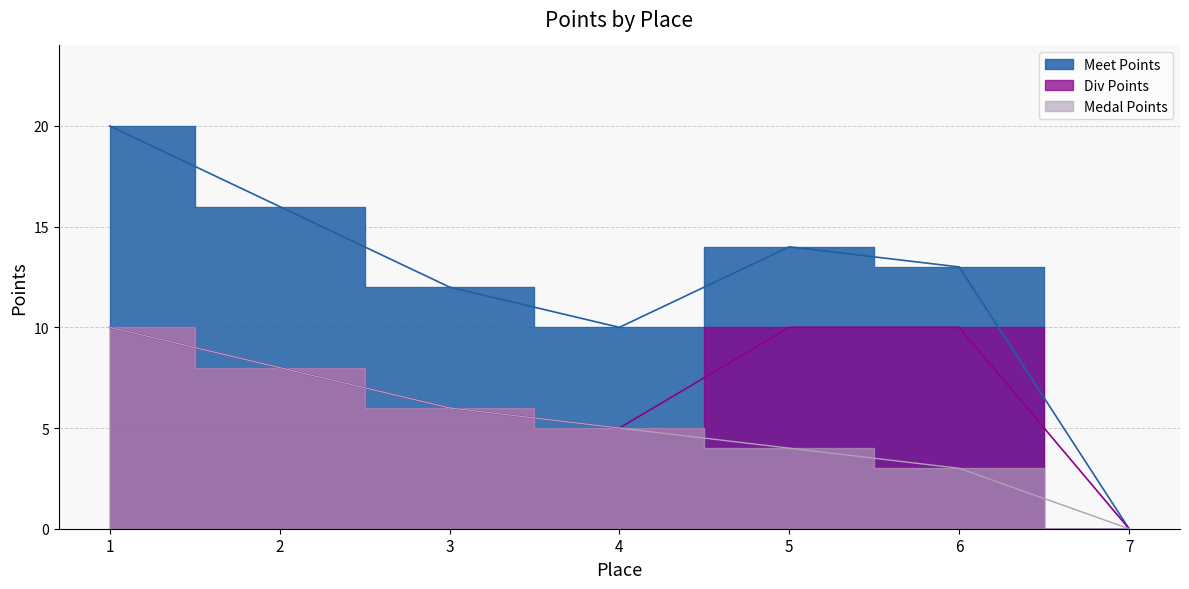

How many data points in Medal Points are above 5?

3